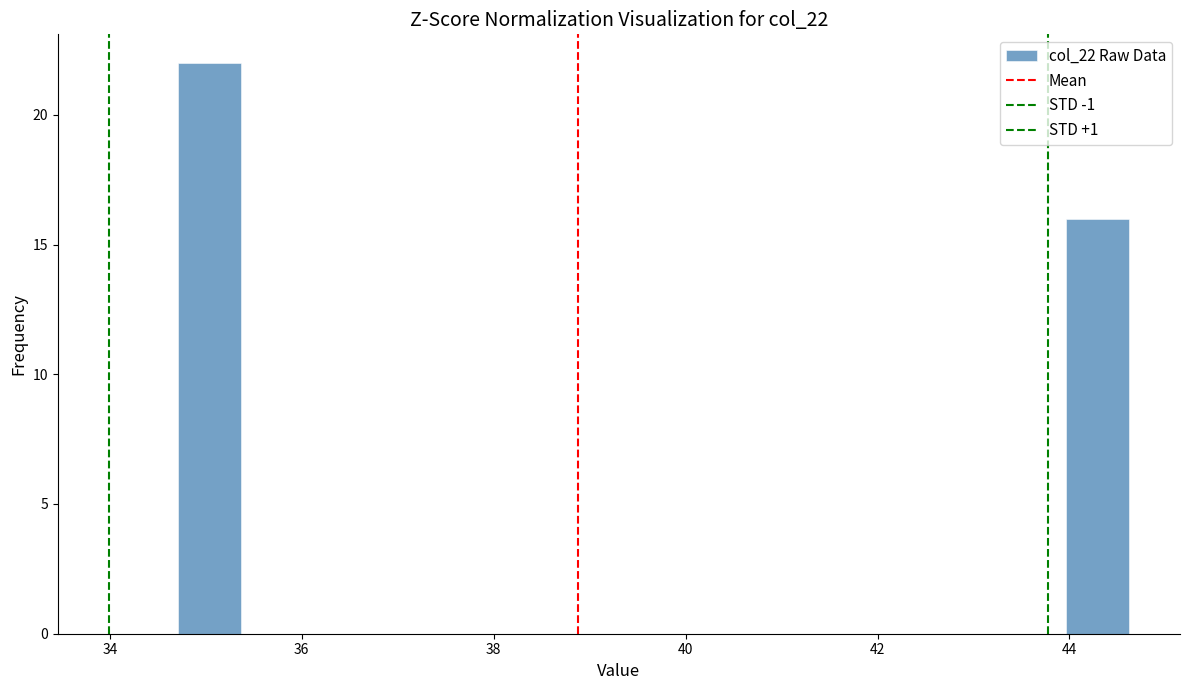

Around what value on the x-axis is the tallest bar? Give the approximate position of its centre, as read against the axis.

35.0